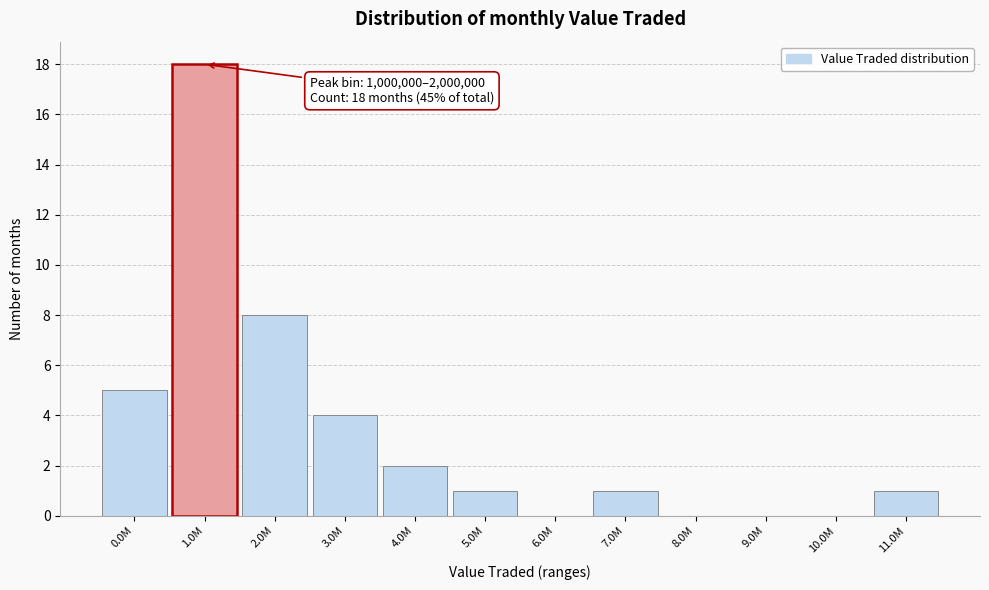

Reading left to right, transcribe all the data shown in this chart.

0.0M=5	1.0M=18	2.0M=8	3.0M=4	4.0M=2	5.0M=1	6.0M=0	7.0M=1	8.0M=0	9.0M=0	10.0M=0	11.0M=1